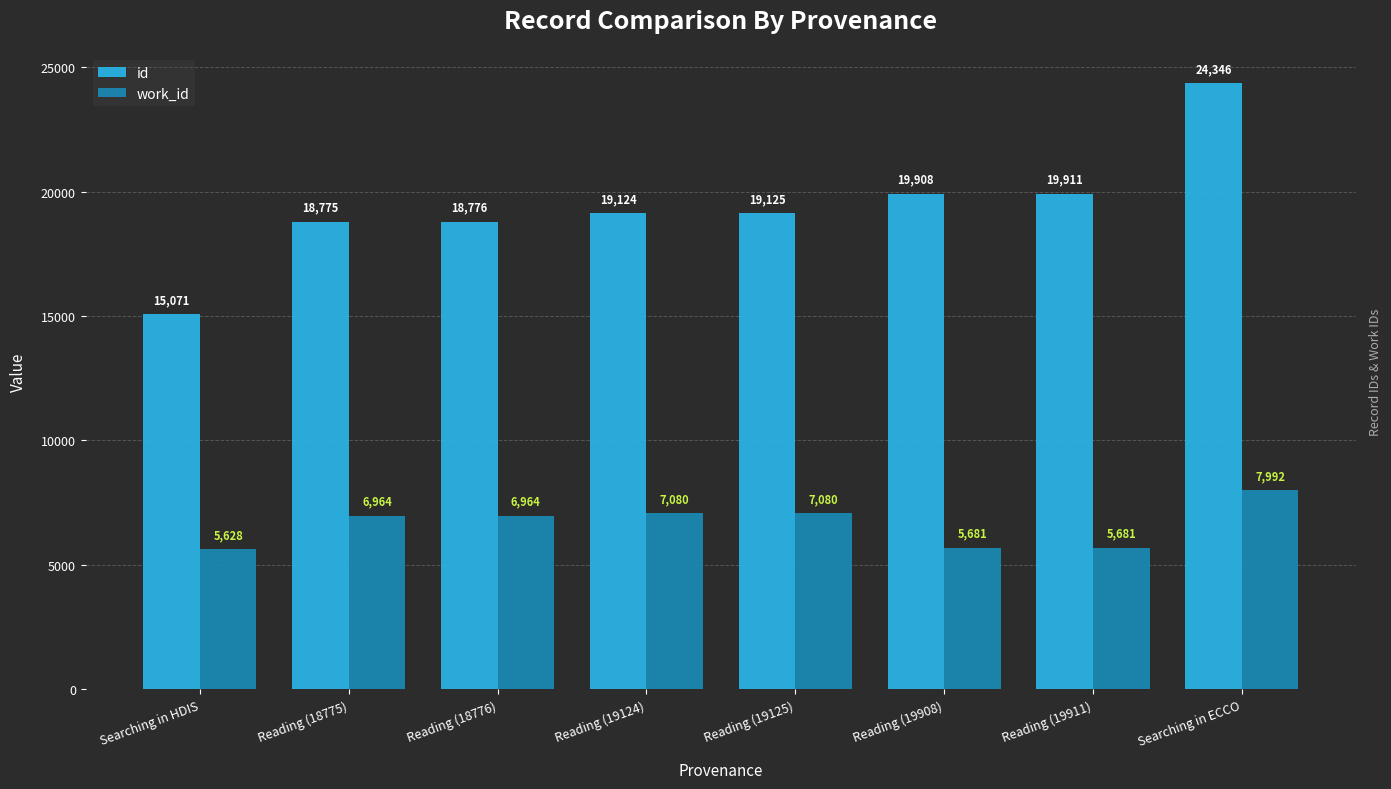

What is the average value of the id series?

19380